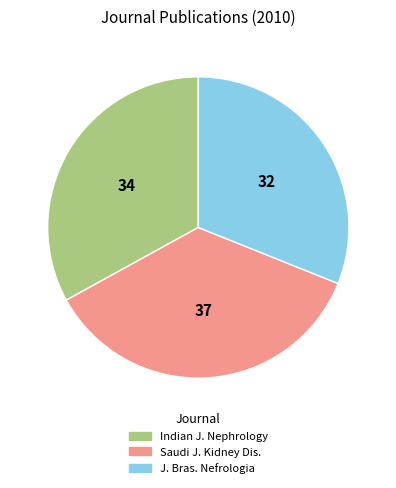

Does any single category account for the majority?

No